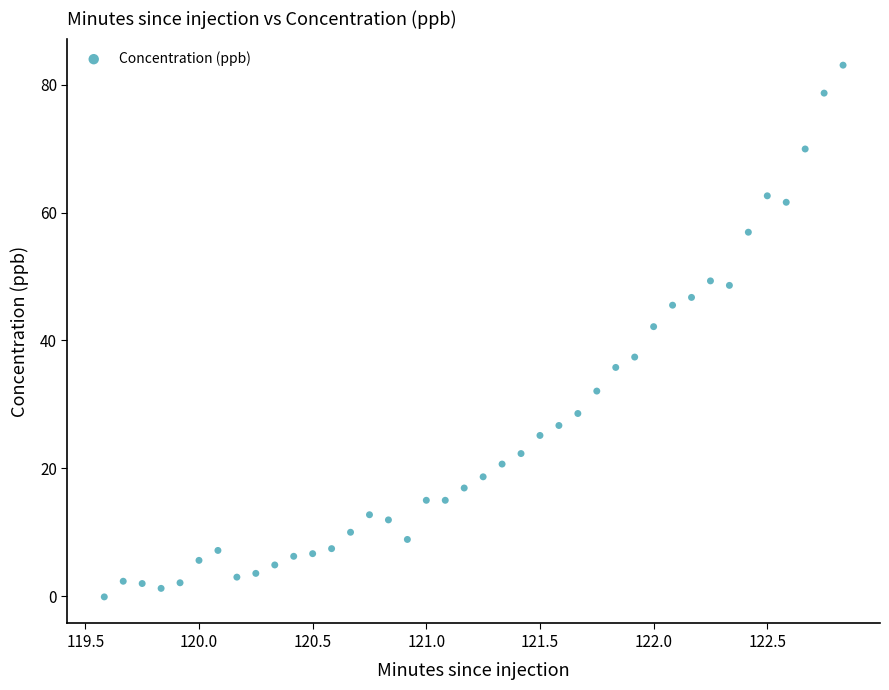

What Y value in the scatter plot is closest to 41?

42.1